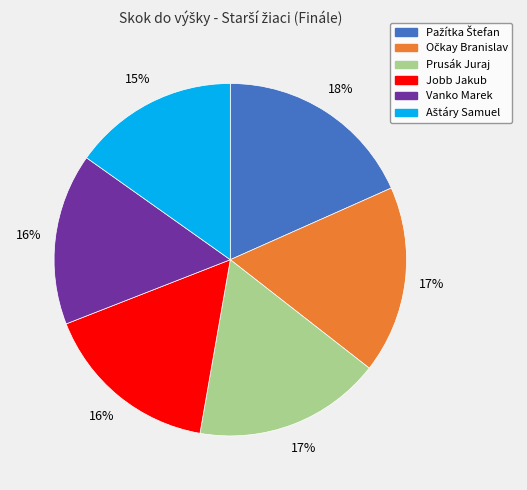

What is the ratio of the value at Vanko Marek to the value at Jobb Jakub?

1.0